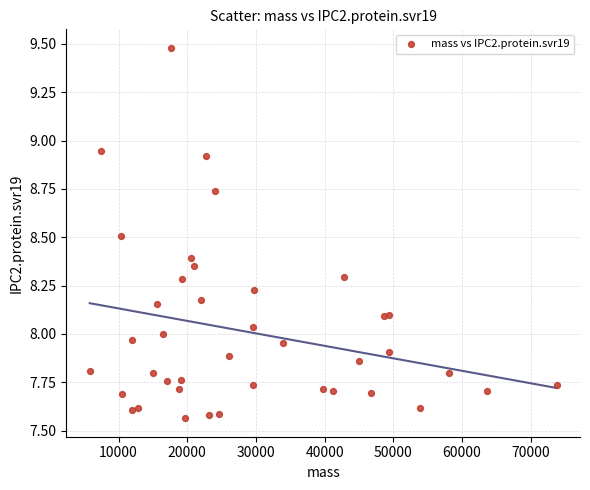

What is the range of Y values (max minus min)?

1.9